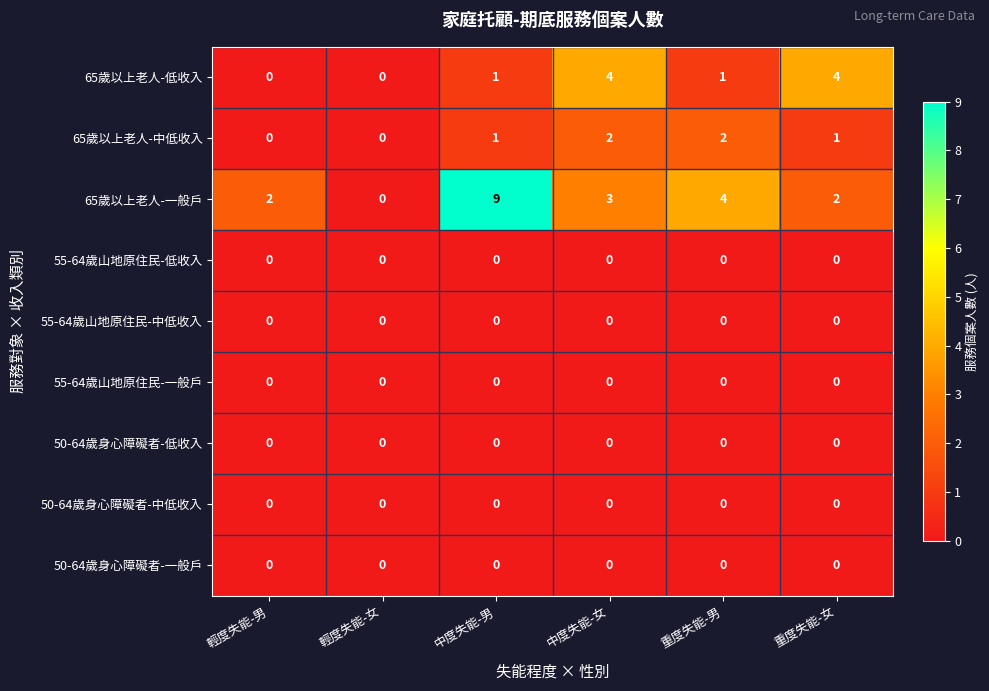

Which series changed the most between 輕度失能-女 and 重度失能-女?

65歲以上老人-低收入